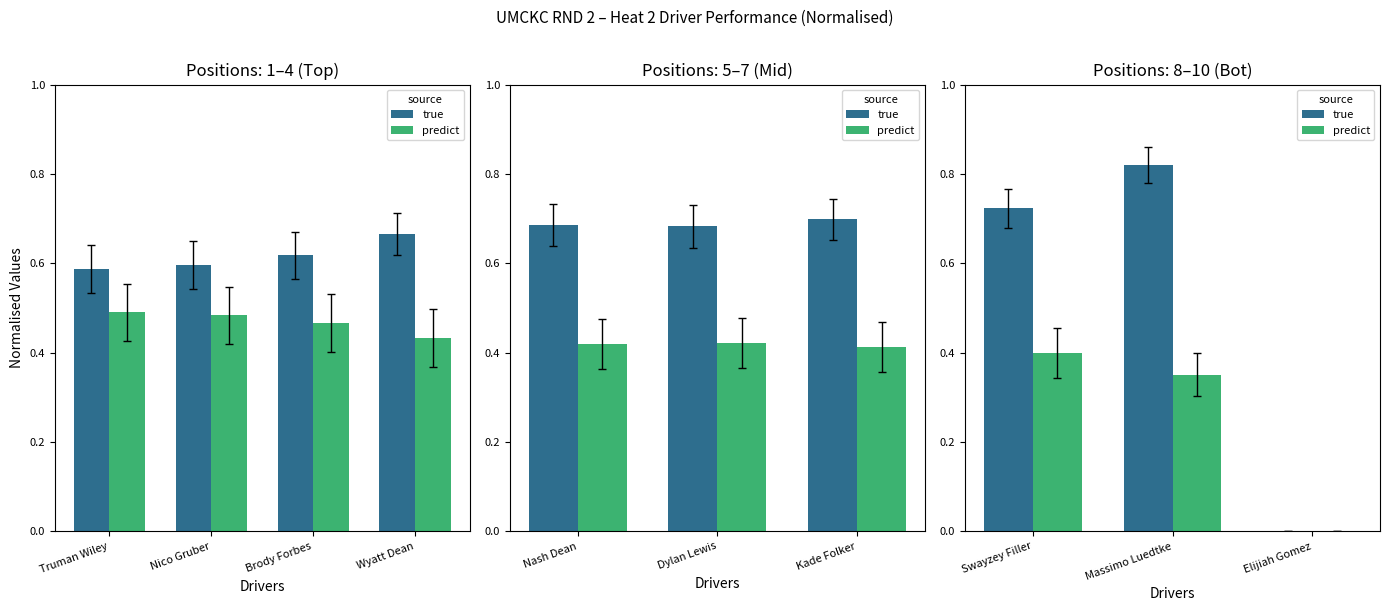

Which series has the largest range (max minus min)?

true